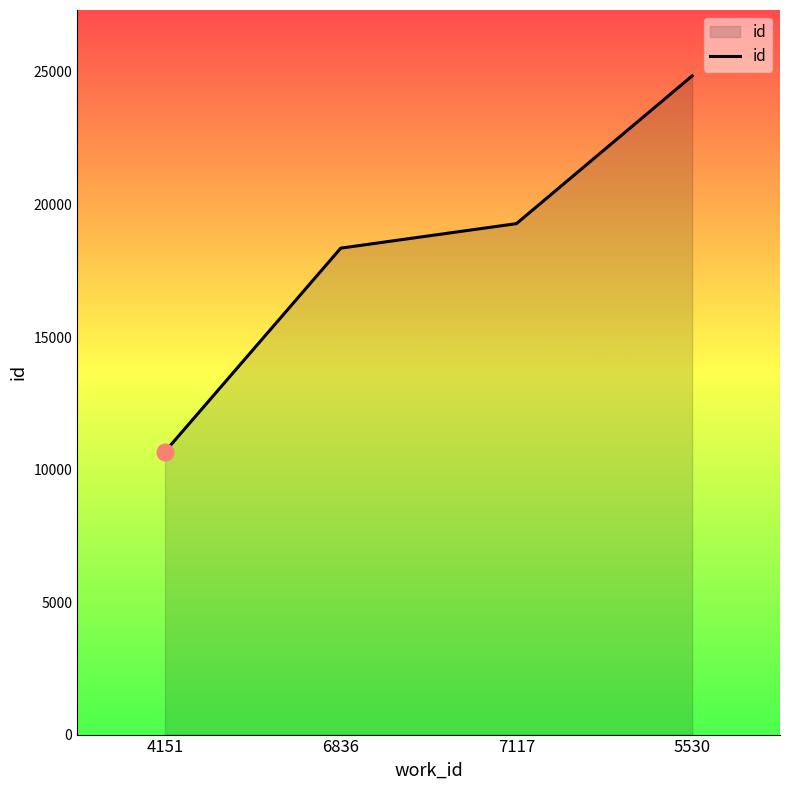

True or false: the data shows 10624 at 7117.

False